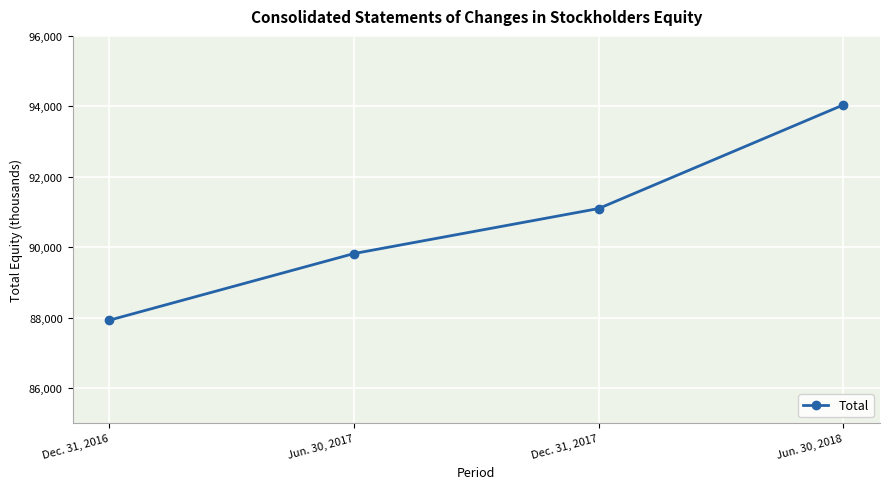

What is the greatest value displayed?

94041